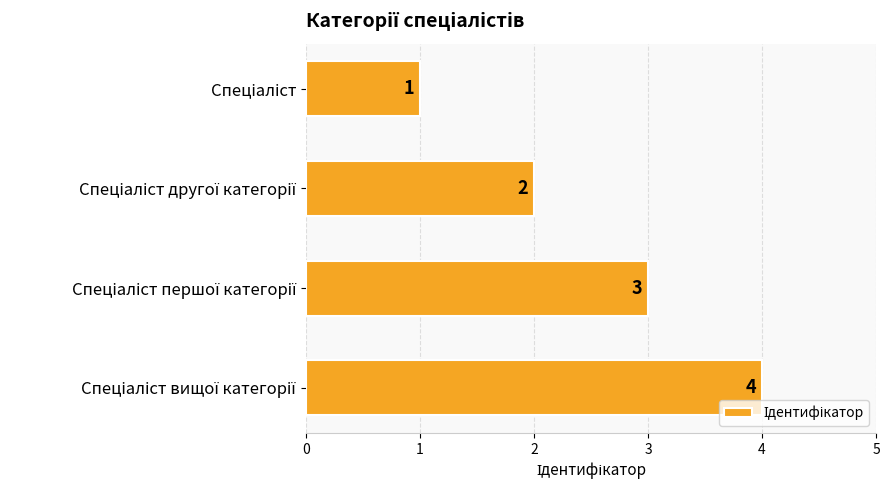

What is the difference between the maximum and minimum values?

3